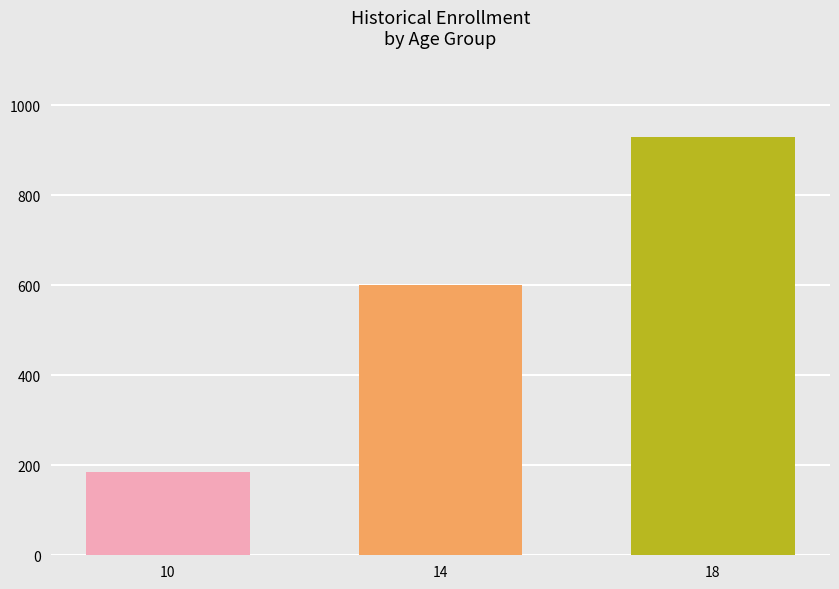

The value at 10 is 264. True or false?

False